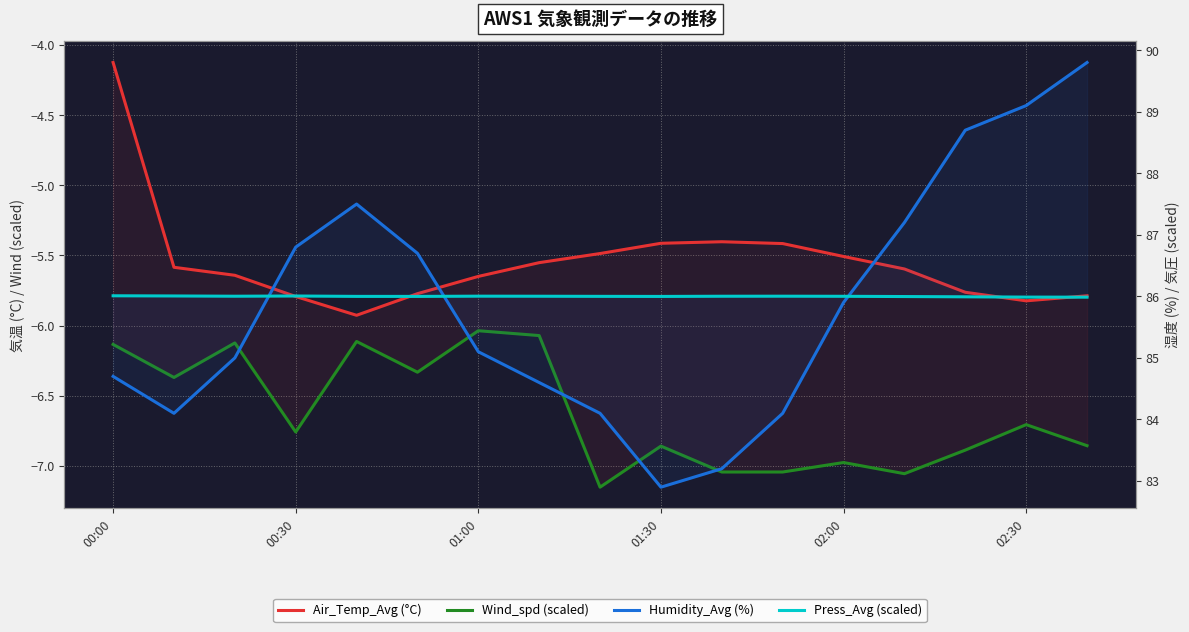

What are all the series names shown in the legend?

Air_Temp_Avg (°C), Wind_spd (scaled), Humidity_Avg (%), Press_Avg (scaled)